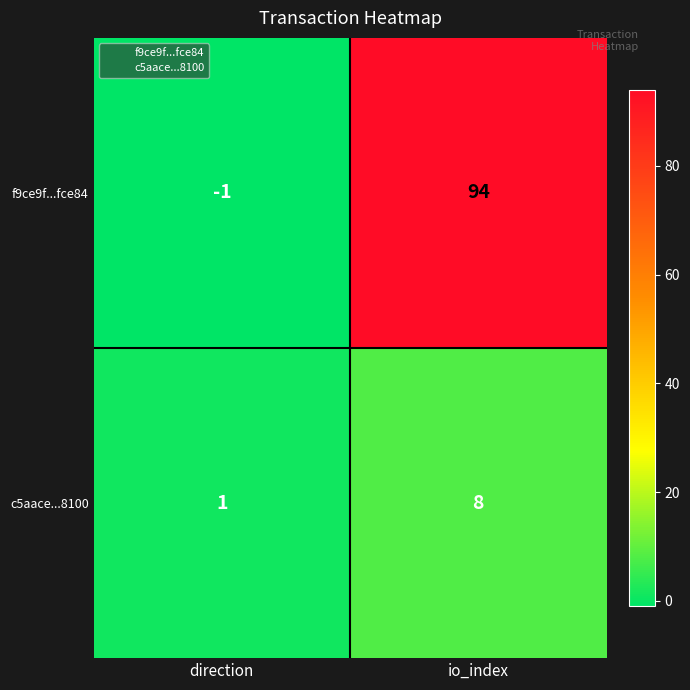

The f9ce9f...fce84 series shows 0 at direction. True or false?

False